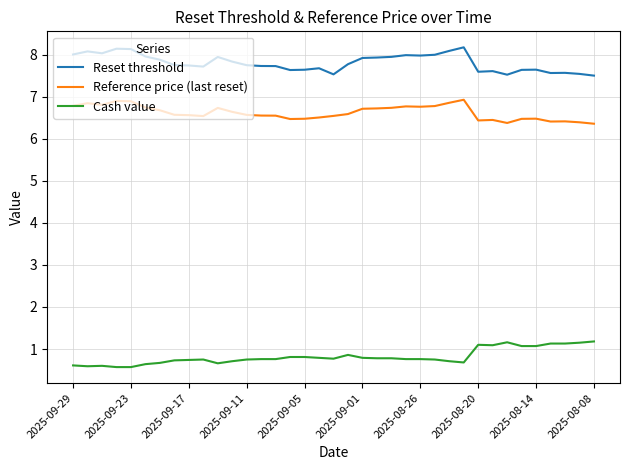

What is the maximum value for Reference price (last reset)?

6.9